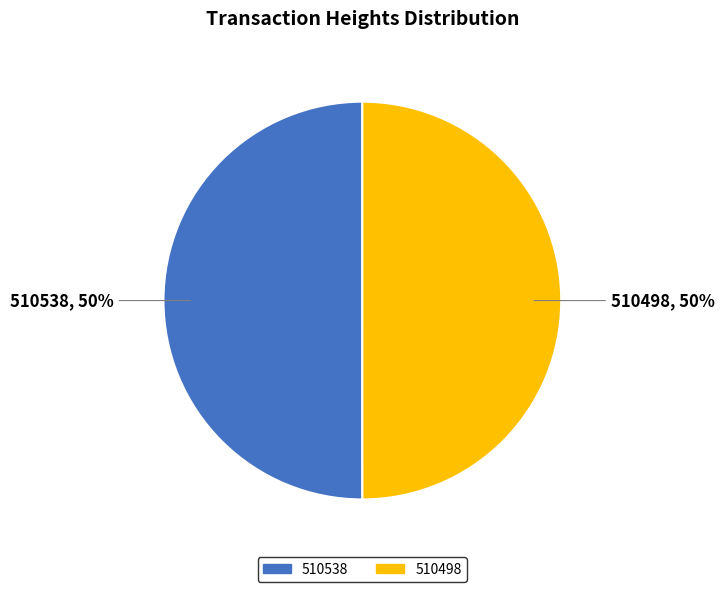

What is the ratio of the value at 510538 to the value at 510498?

1.0